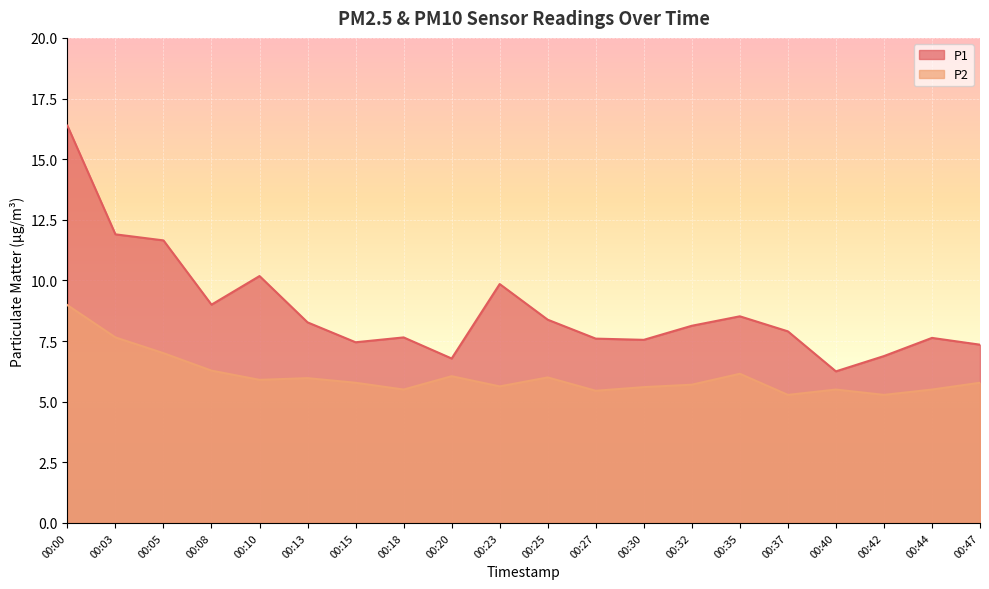

Reading left to right, list all the values displayed in this chart.

P1: 00:00=16.4	00:03=11.9	00:05=11.7	00:08=9.0	00:10=10.2	00:13=8.3	00:15=7.5	00:18=7.7	00:20=6.8	00:23=9.8	00:25=8.4	00:27=7.6	00:30=7.5	00:32=8.1	00:35=8.5	00:37=7.9	00:40=6.2	00:42=6.9	00:44=7.6	00:47=7.3
P2: 00:00=9.0	00:03=7.7	00:05=7.0	00:08=6.3	00:10=5.9	00:13=6.0	00:15=5.8	00:18=5.5	00:20=6.0	00:23=5.6	00:25=6.0	00:27=5.5	00:30=5.6	00:32=5.7	00:35=6.2	00:37=5.3	00:40=5.5	00:42=5.3	00:44=5.5	00:47=5.8